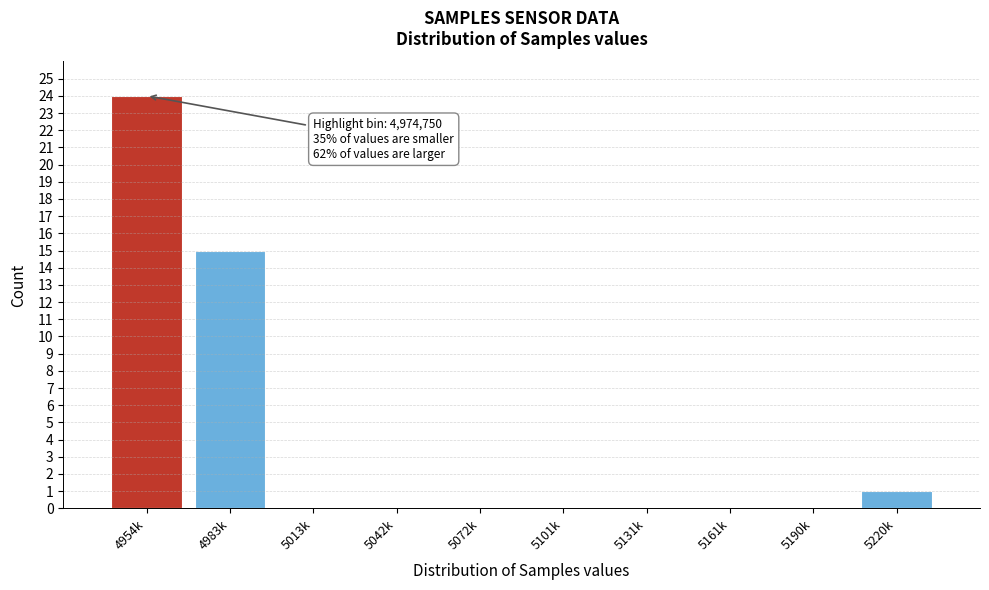

Reading left to right, transcribe all the data shown in this chart.

4954k=24	4983k=15	5013k=0	5042k=0	5072k=0	5101k=0	5131k=0	5161k=0	5190k=0	5220k=1